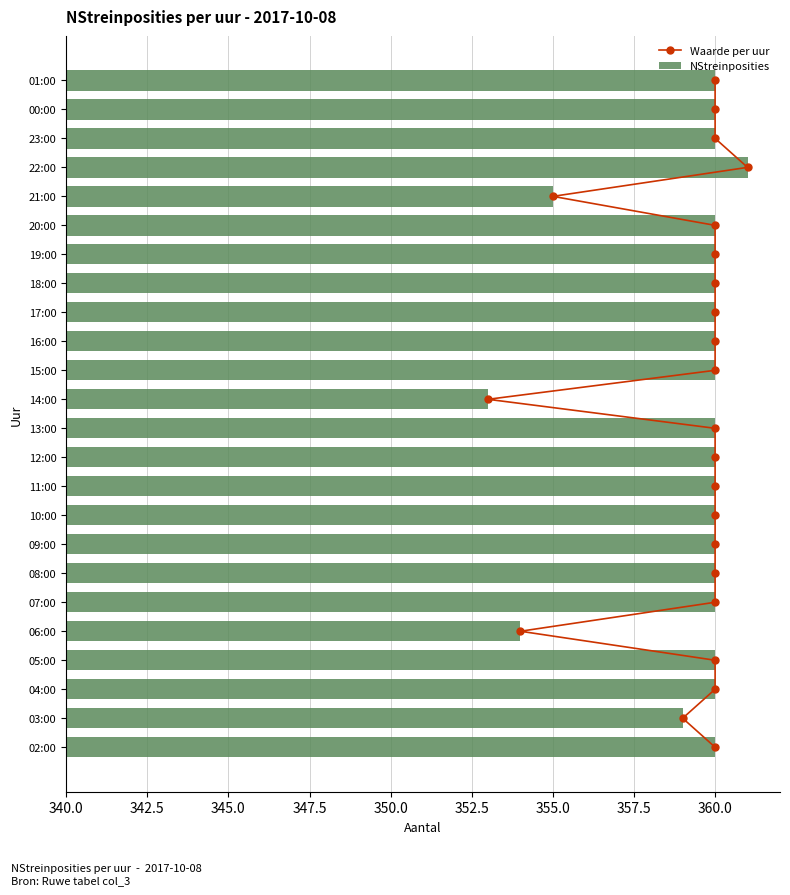

True or false: NStreinposities has a value of 186 at 13:00.

False